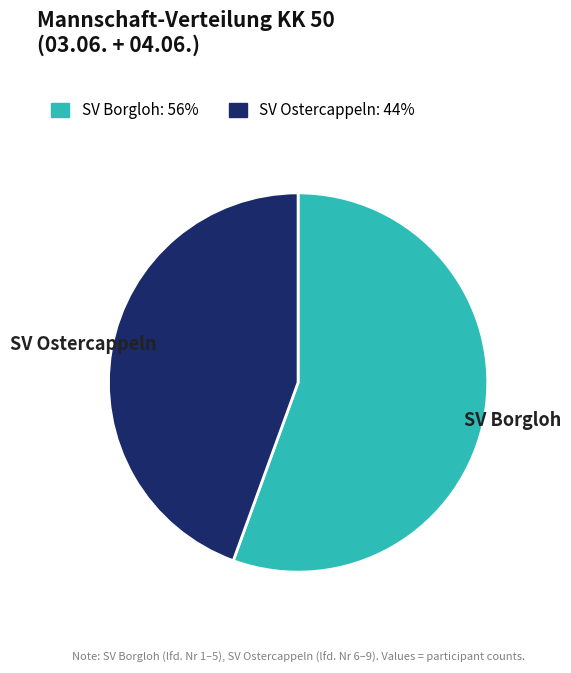

Rank the categories by value from highest to lowest.

SV Borgloh, SV Ostercappeln